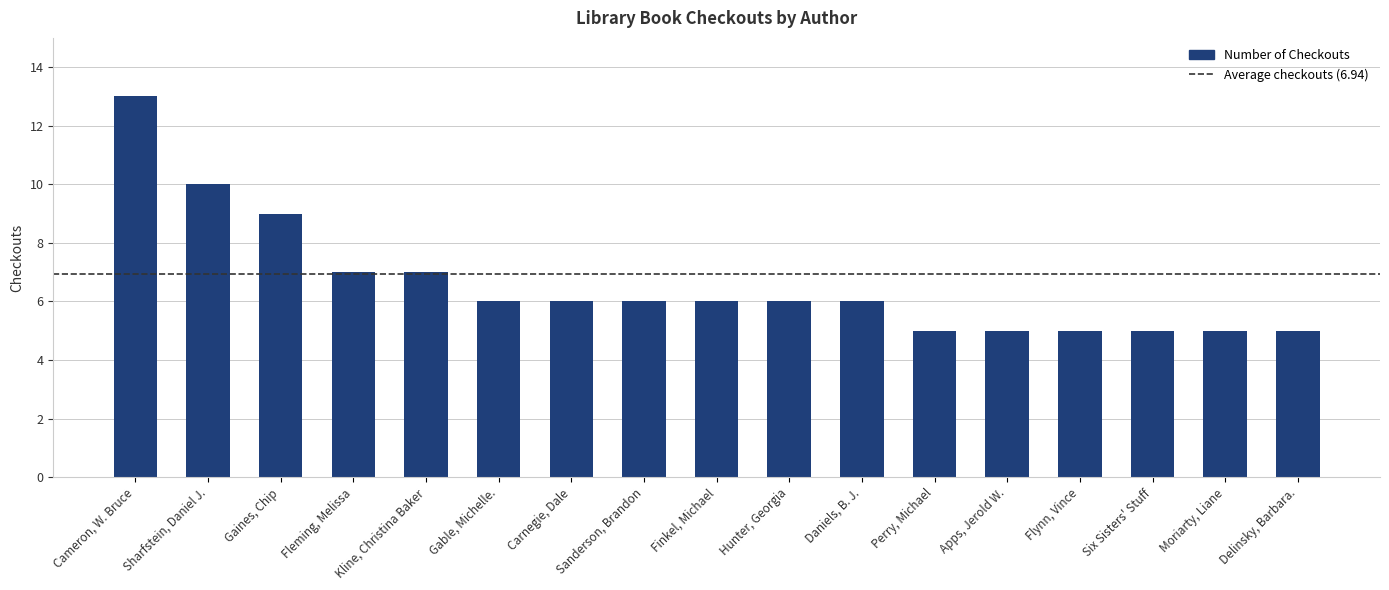

What is the label of the 6th bar from the left?

Gable, Michelle.